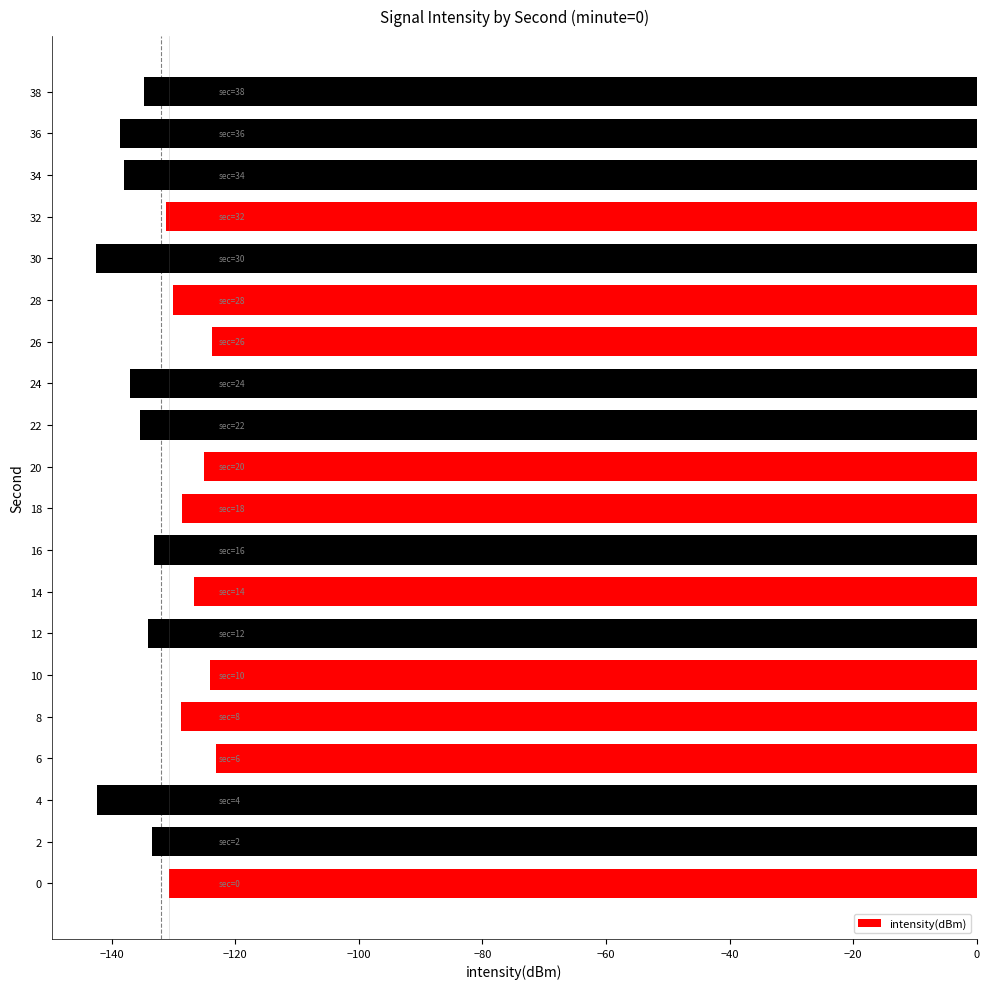

The chart shows a value of -63.0 at 20. True or false?

False